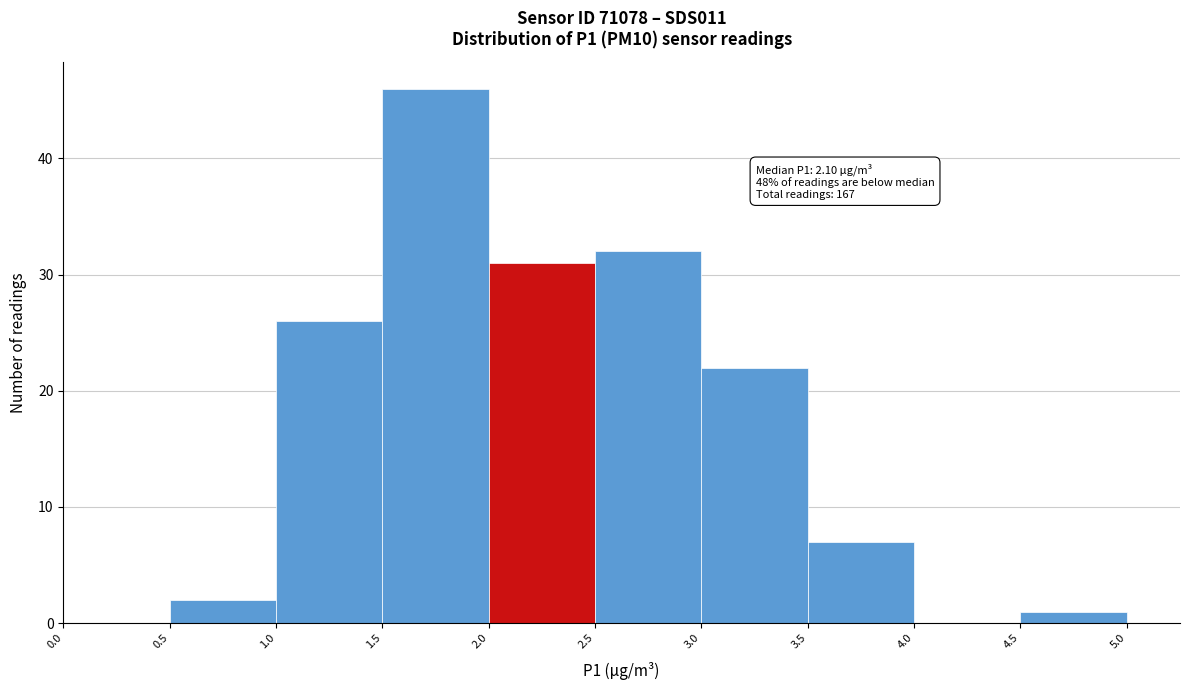

Over which range of the x-axis is the bar tallest?

1.5 to 2.0